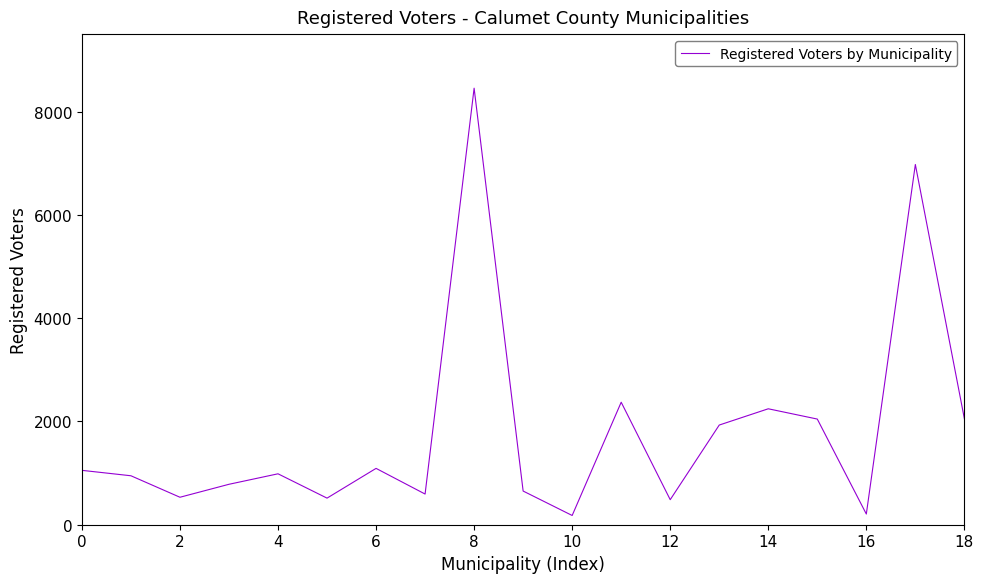

What is the sum of all values?

34099